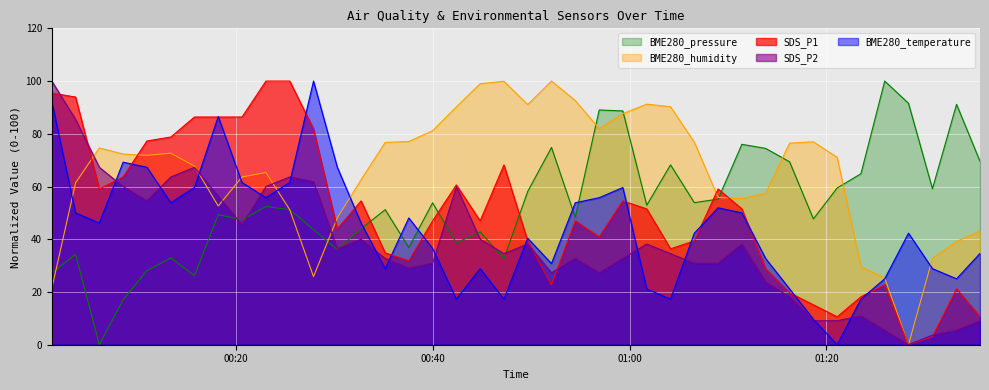

What is the difference between the highest and lowest values at 2024/01/30 00:47:13?

82.6